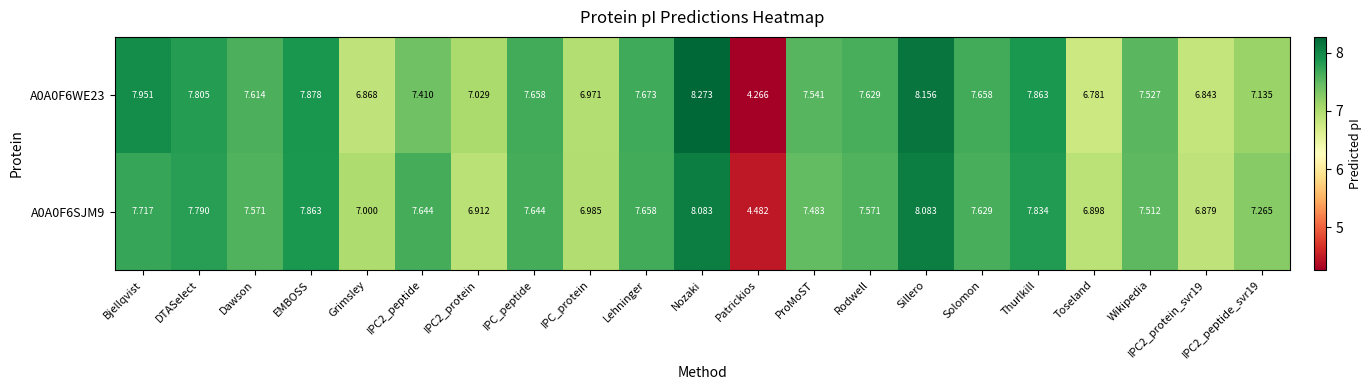

Is the value of A0A0F6WE23 at ProMoST greater than the value of A0A0F6SJM9 at EMBOSS?

No